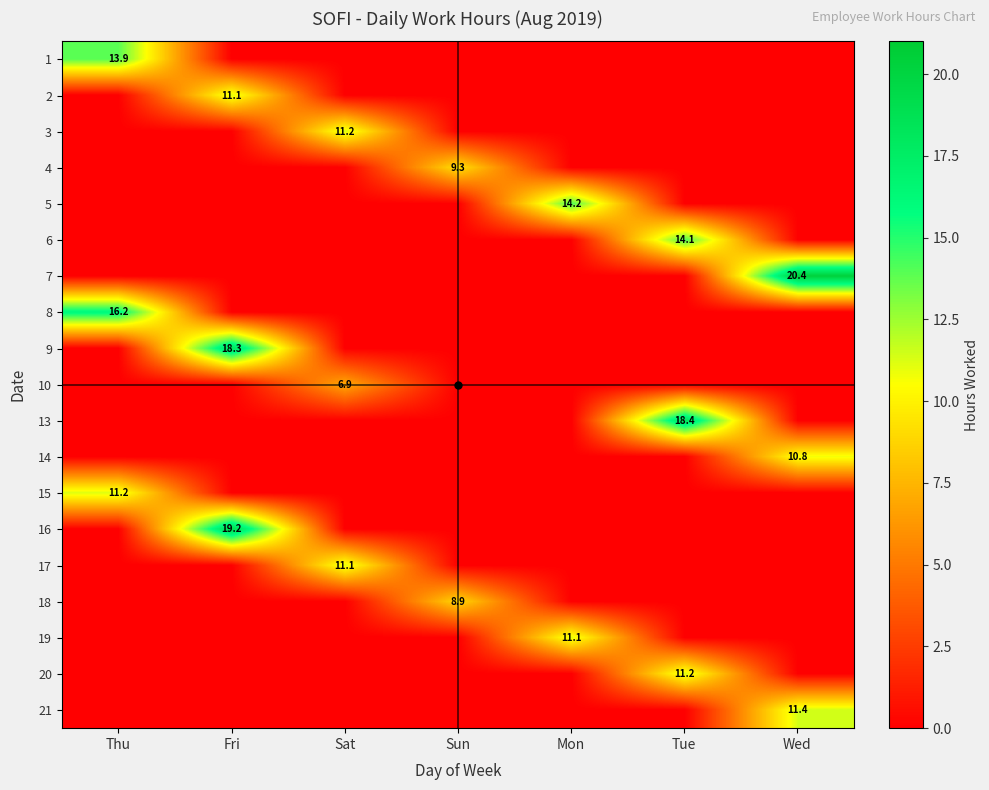

The 1 series shows 18.9 at Thu. True or false?

False